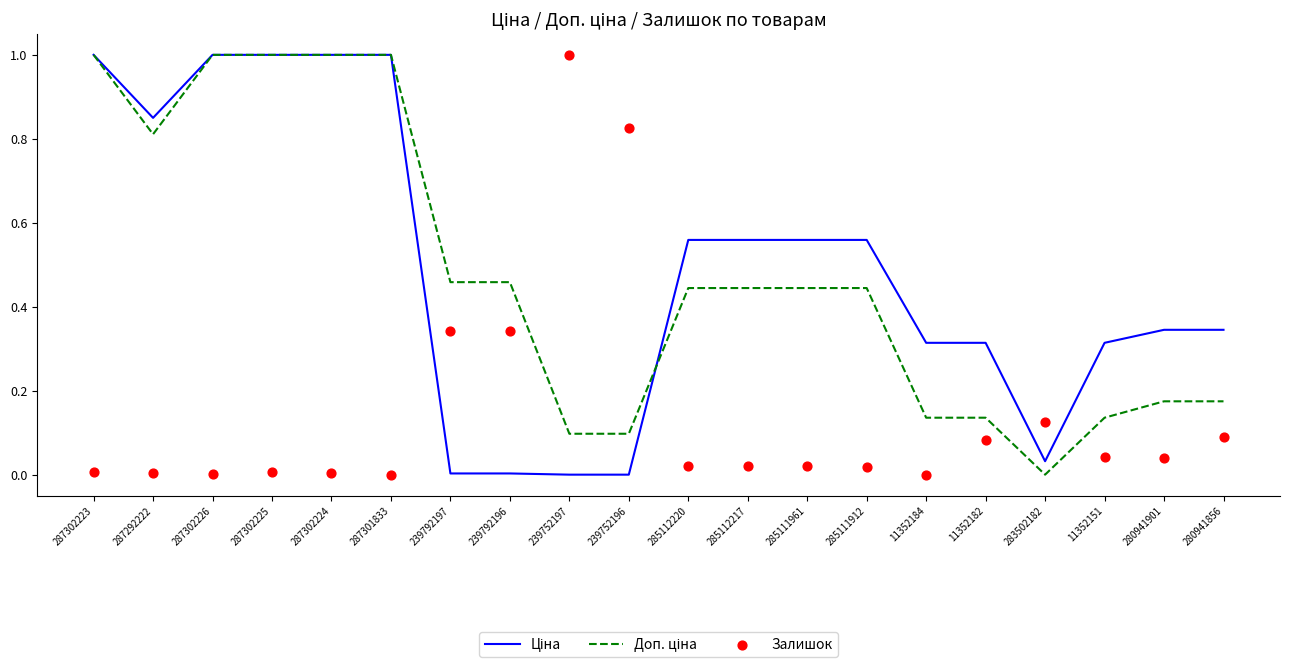

Which series contains the highest Y value?

Ціна